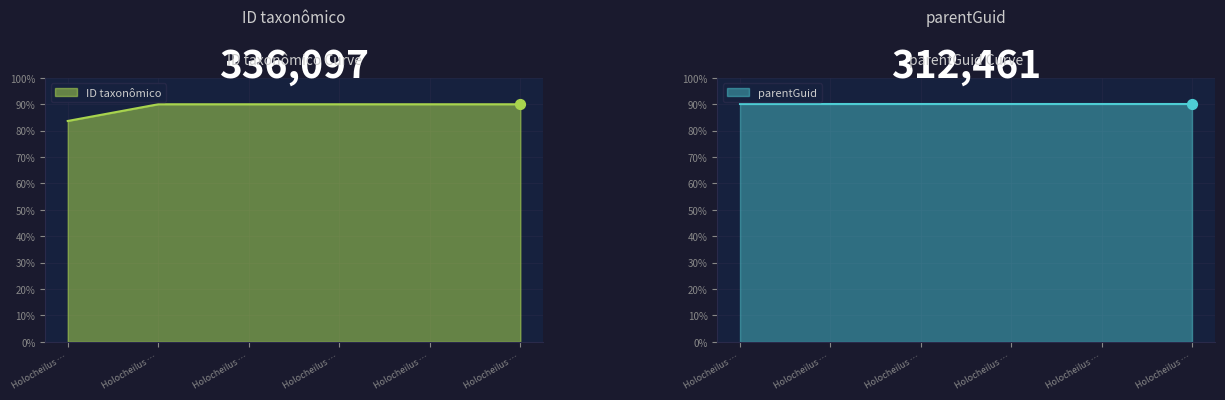

Between Holocheilus fabrisii and Holocheilus monocephalus, which is larger?

Holocheilus fabrisii